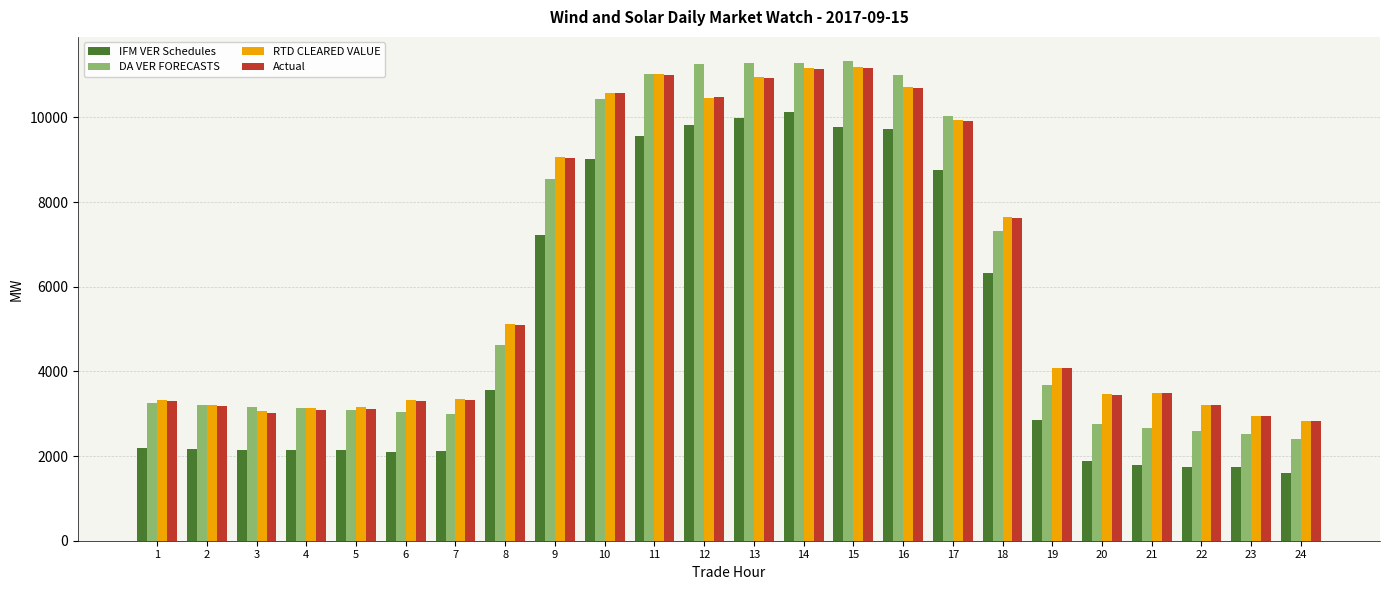

What is the total value across all series at 14?

43737.1